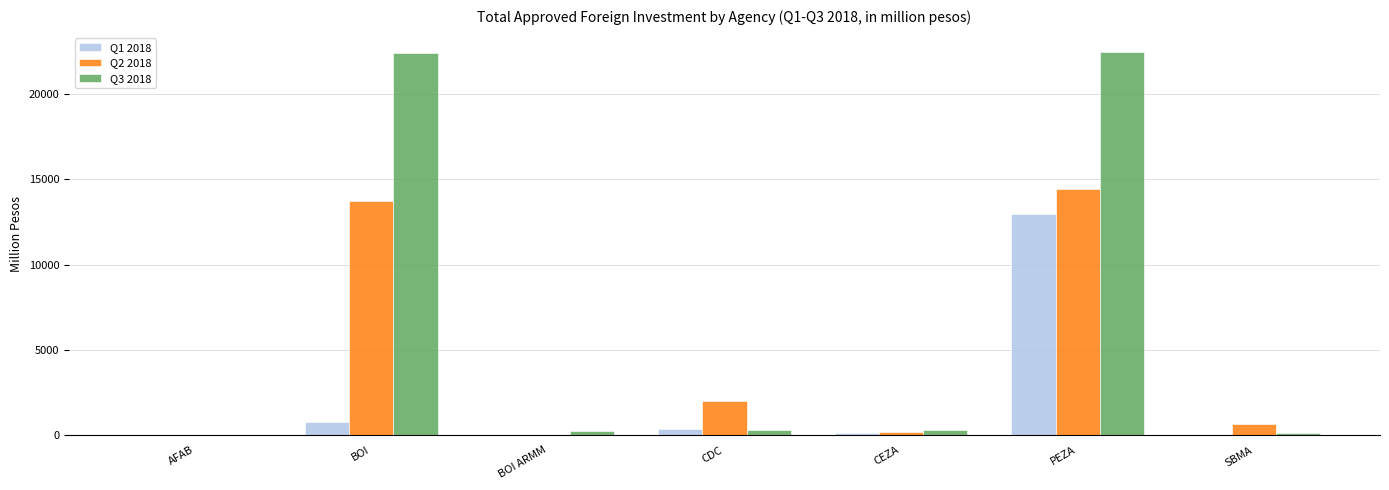

Which series has the largest total across all categories?

Q3 2018